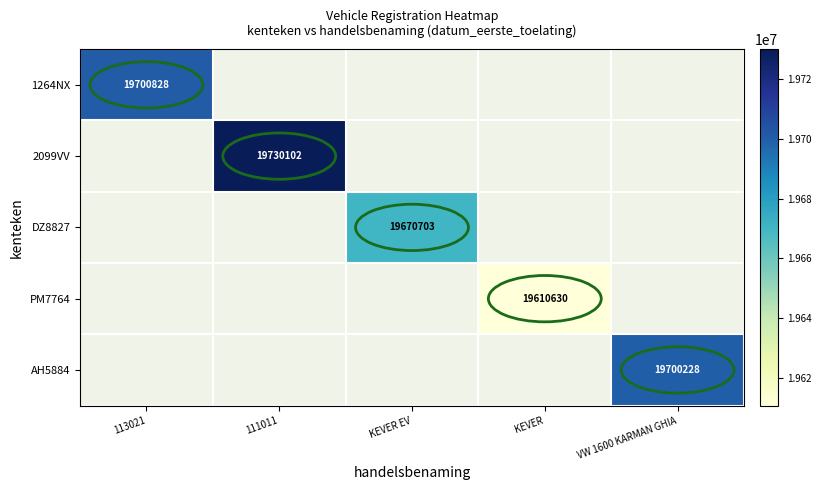

What is the greatest value displayed?

19730102.0